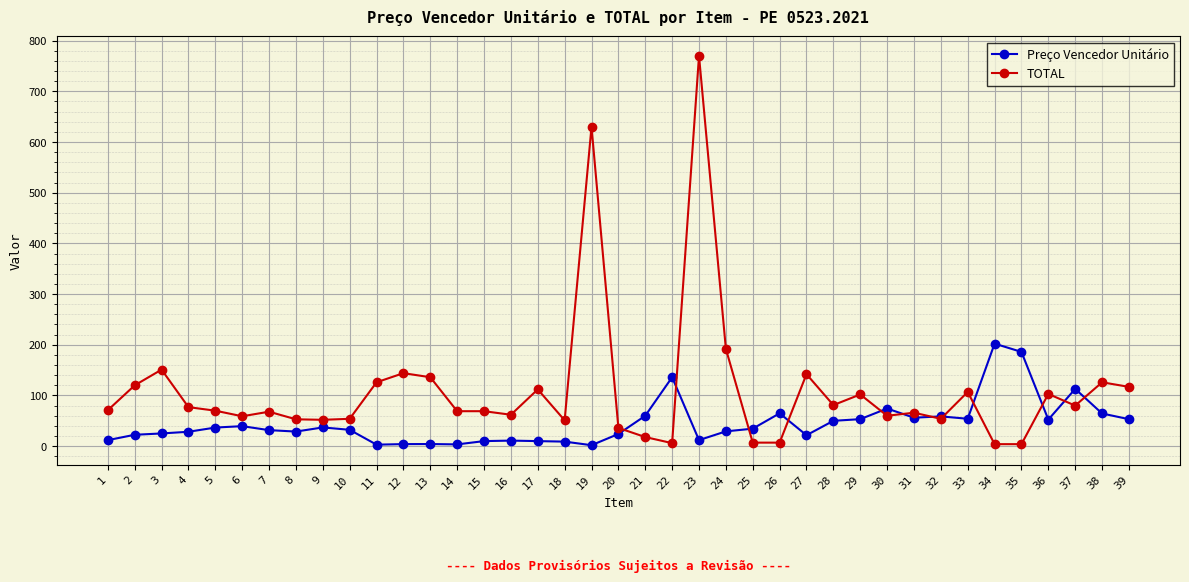

Does the chart have visible grid lines?

Yes